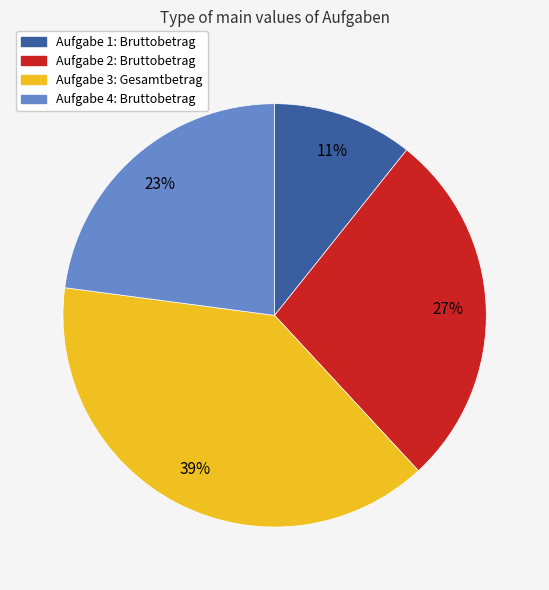

Is there any slice that represents more than half of the pie?

No